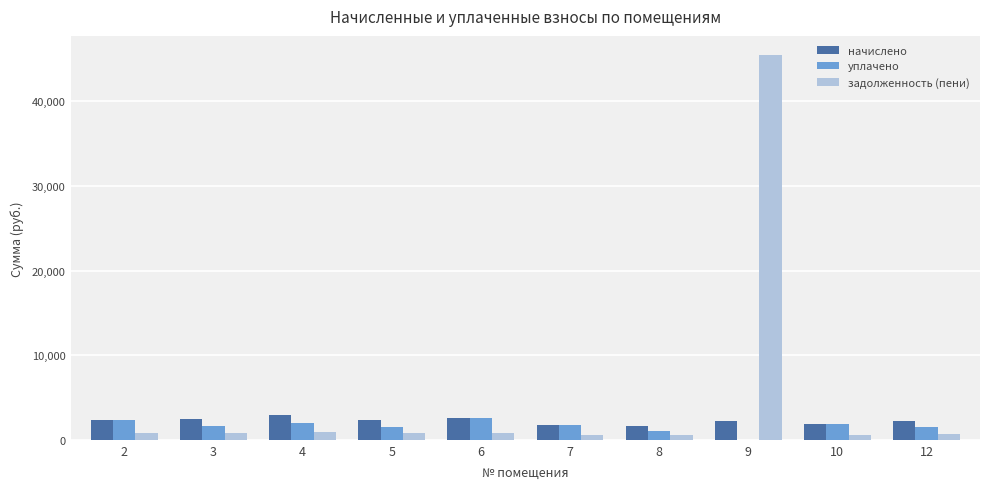

What is the maximum value shown in the chart?

45460.6